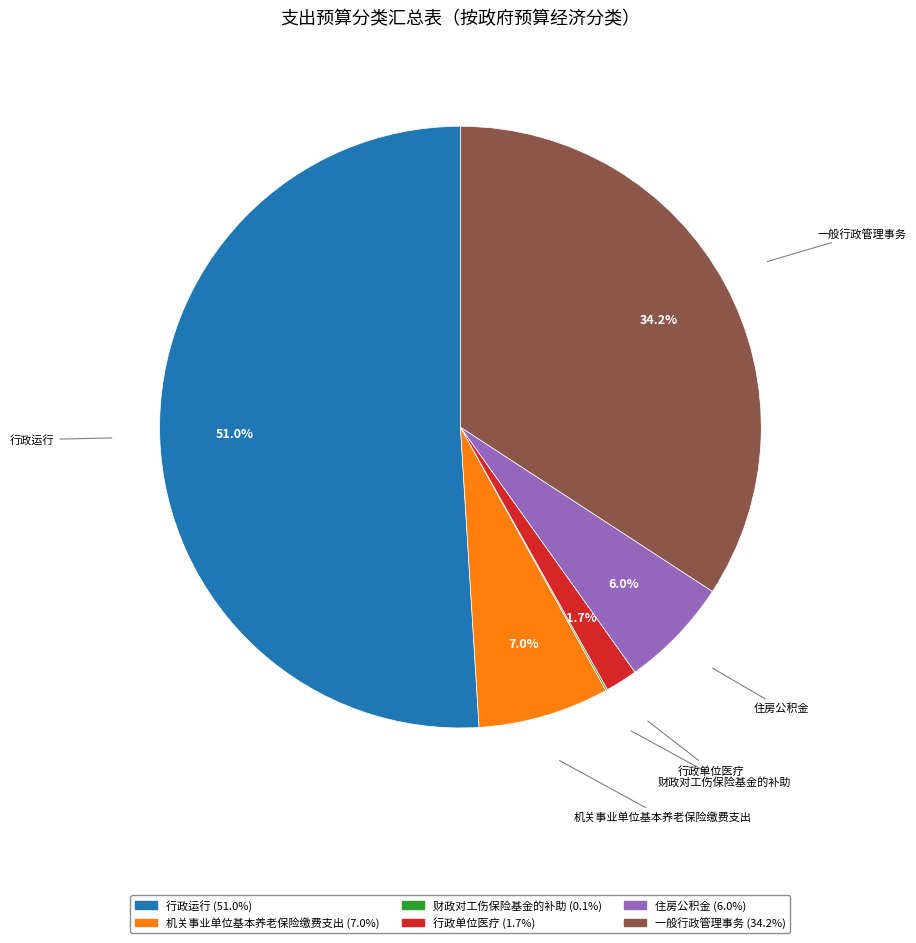

The 行政单位医疗 slice represents 2% of the pie. True or false?

True